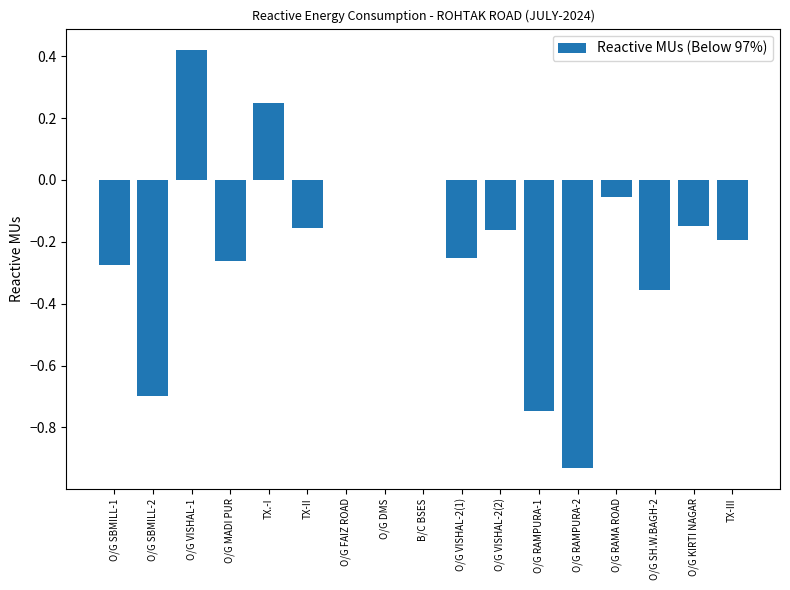

Are the bars horizontal?

No